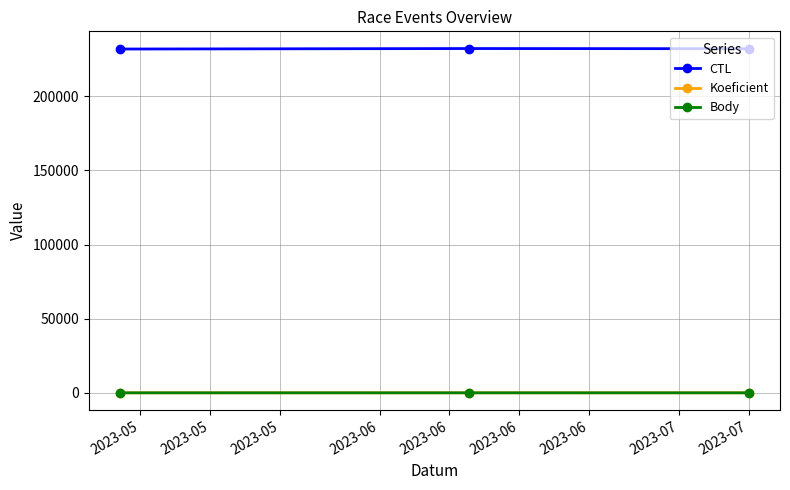

Which series has the largest total across all categories?

CTL